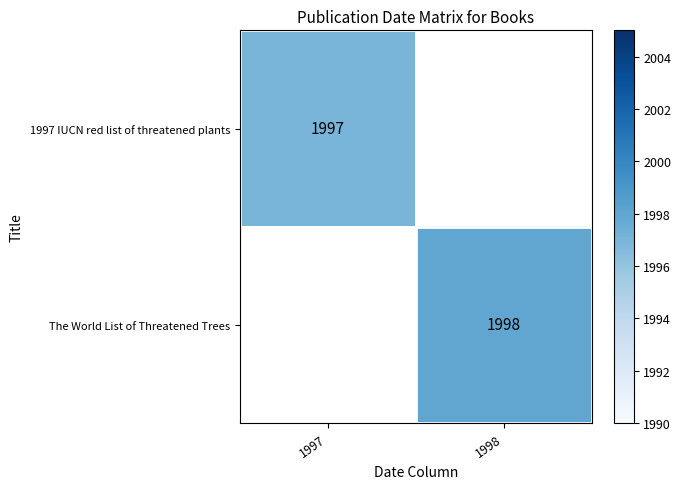

Is it true that 1997 IUCN red list of threatened plants equals 3371.1 at 1997?

False